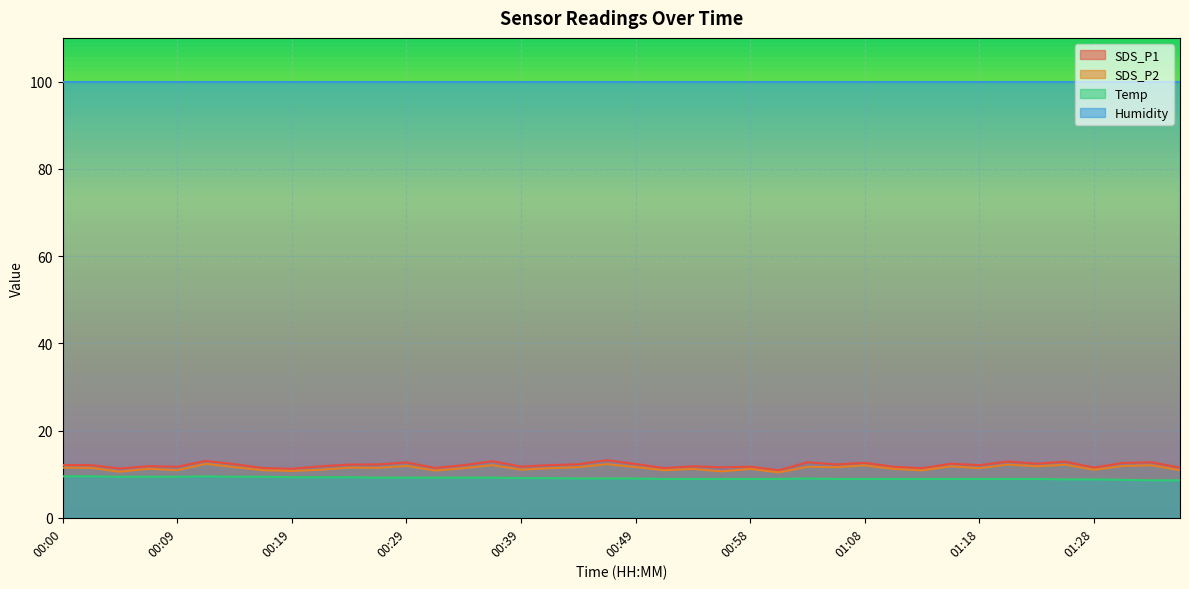

Which series has the largest total across all categories?

Humidity